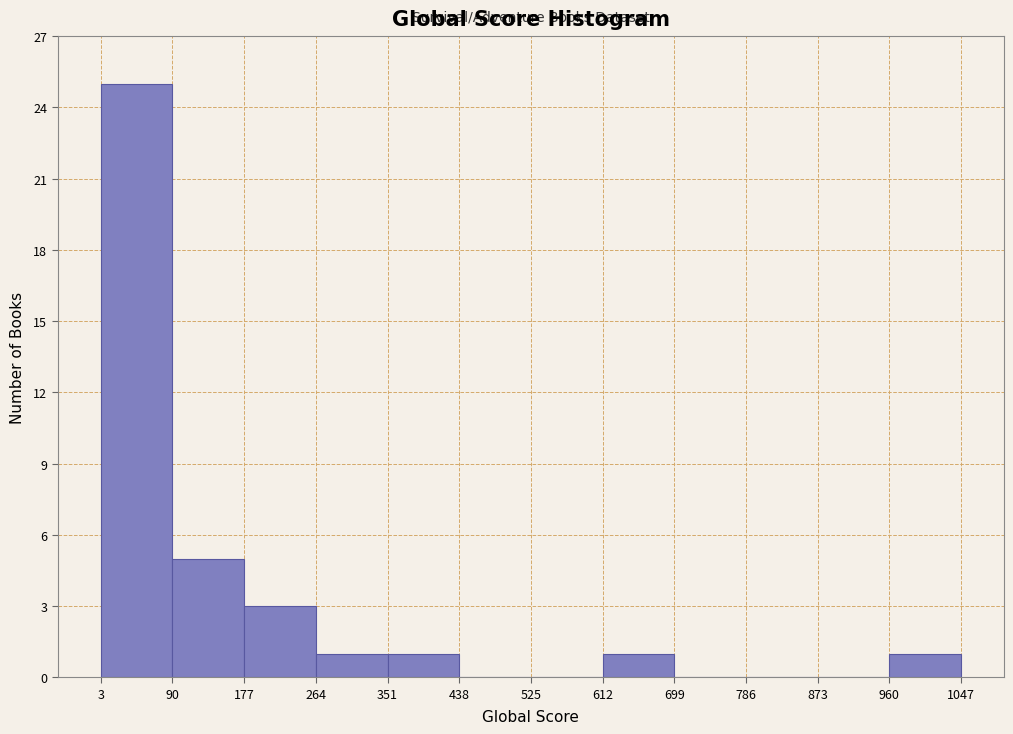

Reading left to right, transcribe this chart: for each bar, give the range it covers on the x-axis and its height. The values are not printed on the chart, so give them approximately, as read against the axis.

3 to 90: 25
90 to 177: 5
177 to 264: 3
264 to 351: 1
351 to 438: 1
438 to 525: 0
525 to 612: 0
612 to 699: 1
699 to 786: 0
786 to 873: 0
873 to 960: 0
960 to 1047: 1